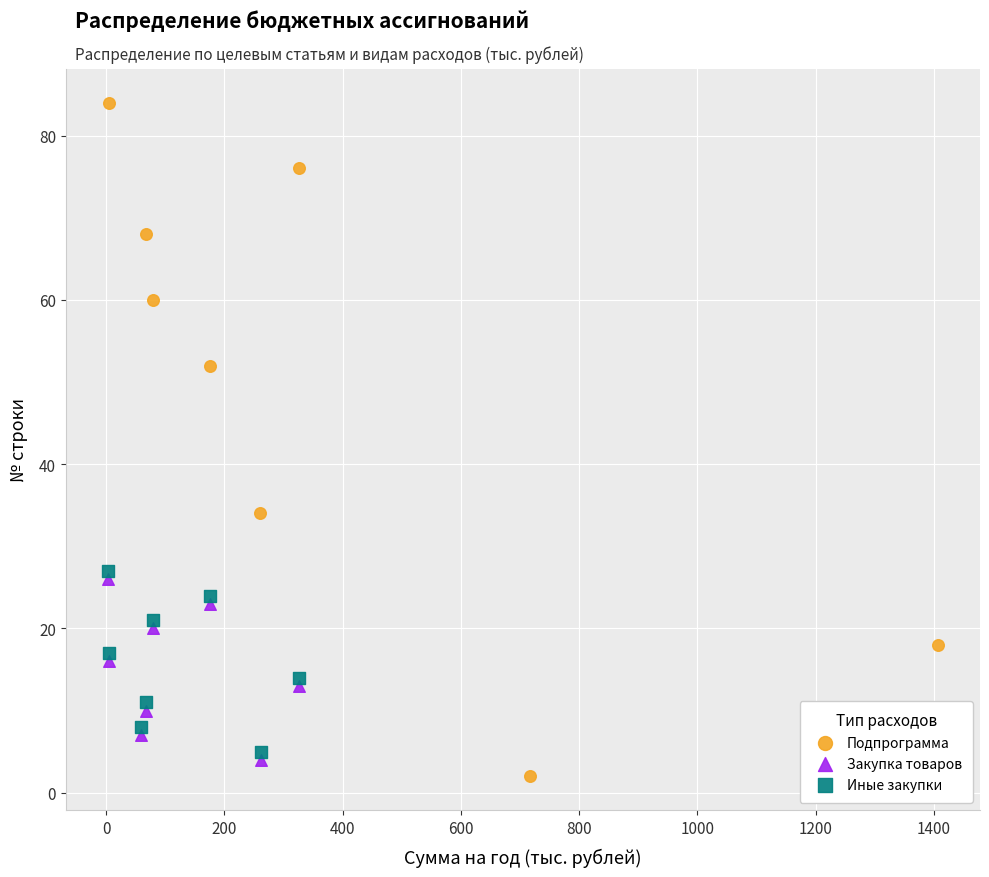

Which series contains the highest Y value?

Подпрограмма